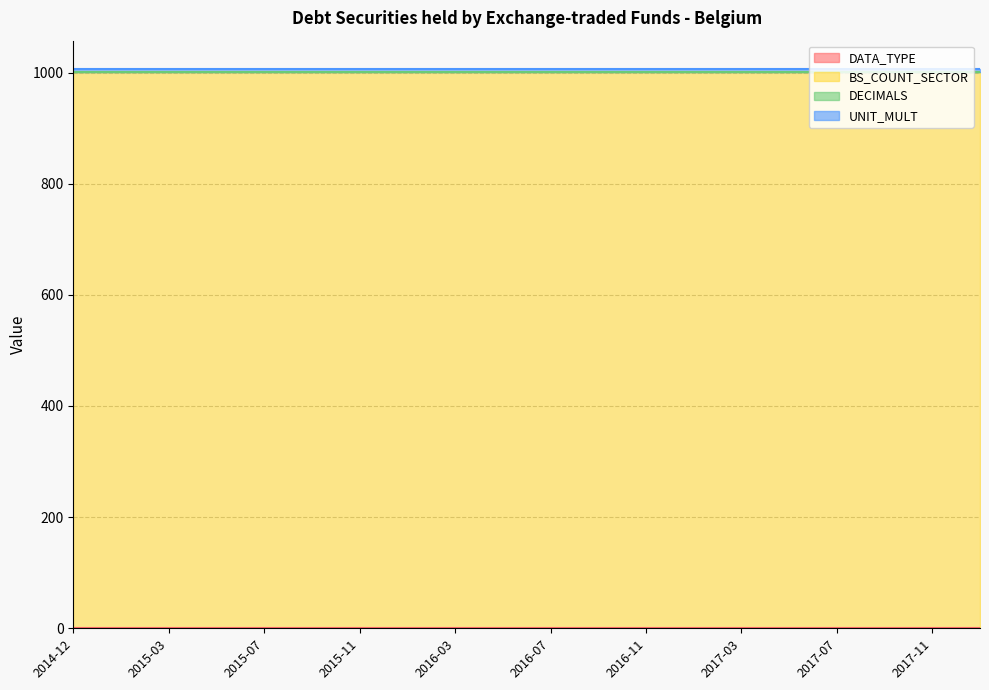

Does the chart display data point markers on the line(s)?

No